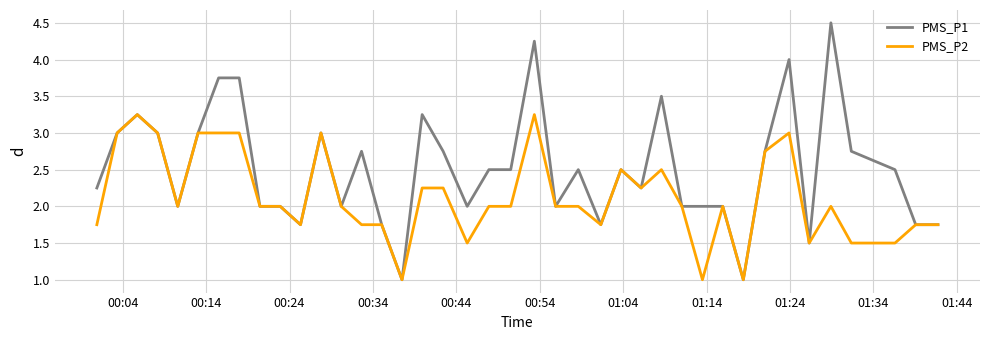

List the series in order of their peak value, highest first.

PMS_P1, PMS_P2